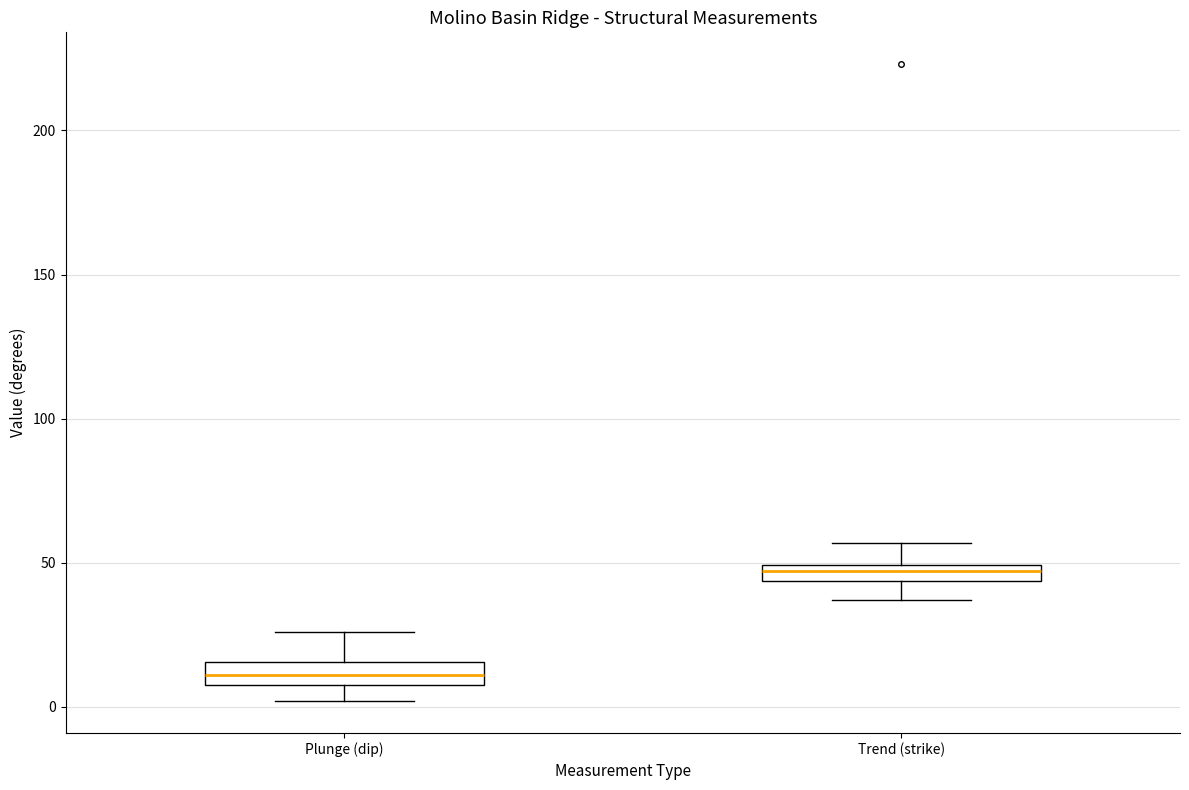

Which box has the highest median line?

Trend (strike)